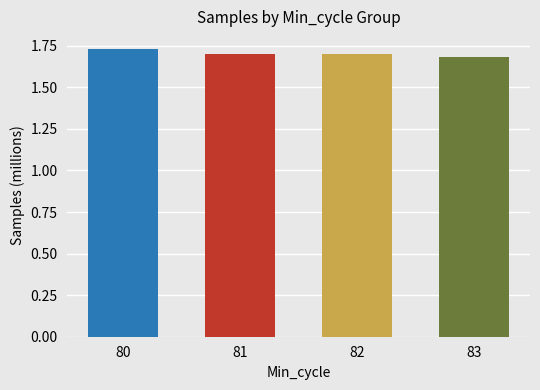

The value at 81 is 1.7. True or false?

True